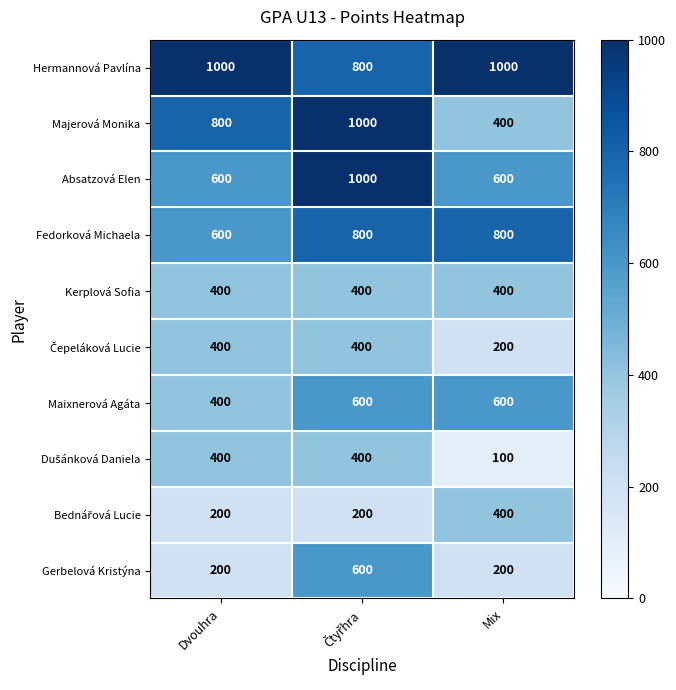

The Maixnerová Agáta series shows 400 at Dvouhra. True or false?

True